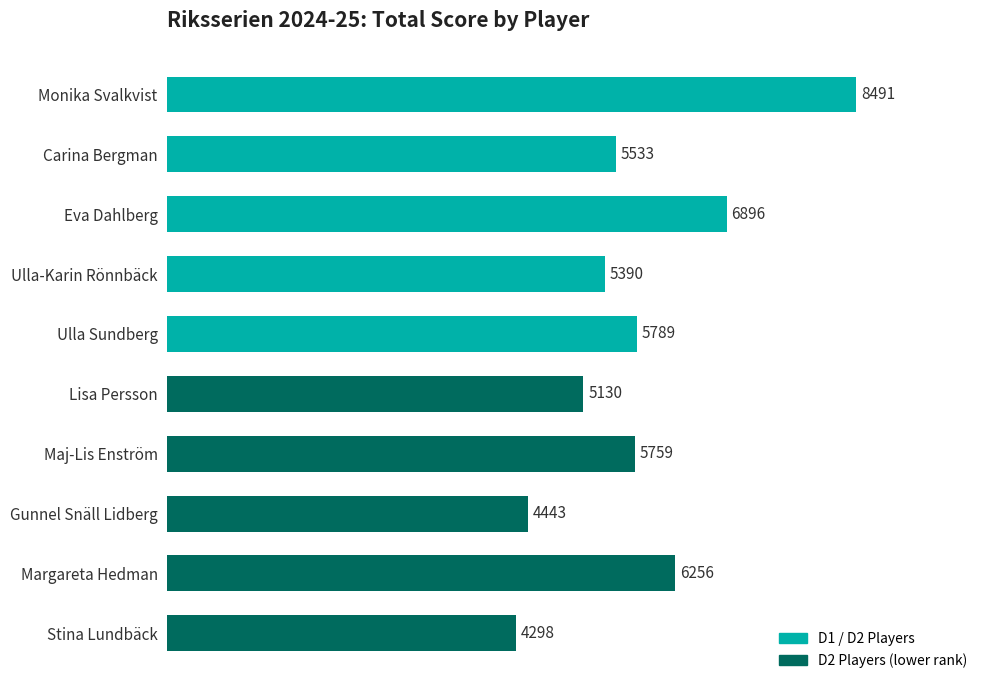

The value at Stina Lundbäck is 4298. True or false?

True